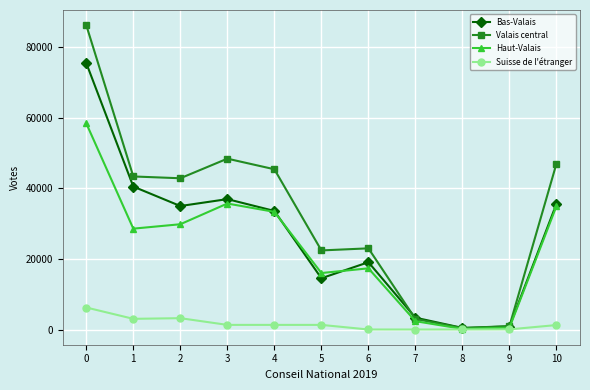

Which series has the largest range (max minus min)?

Valais central